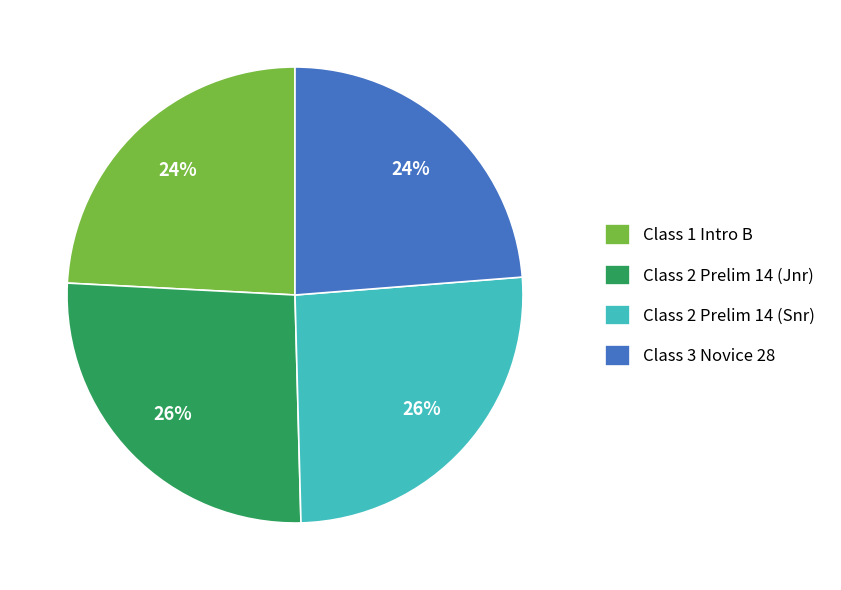

To the nearest percent, what is the average slice percentage?

25%